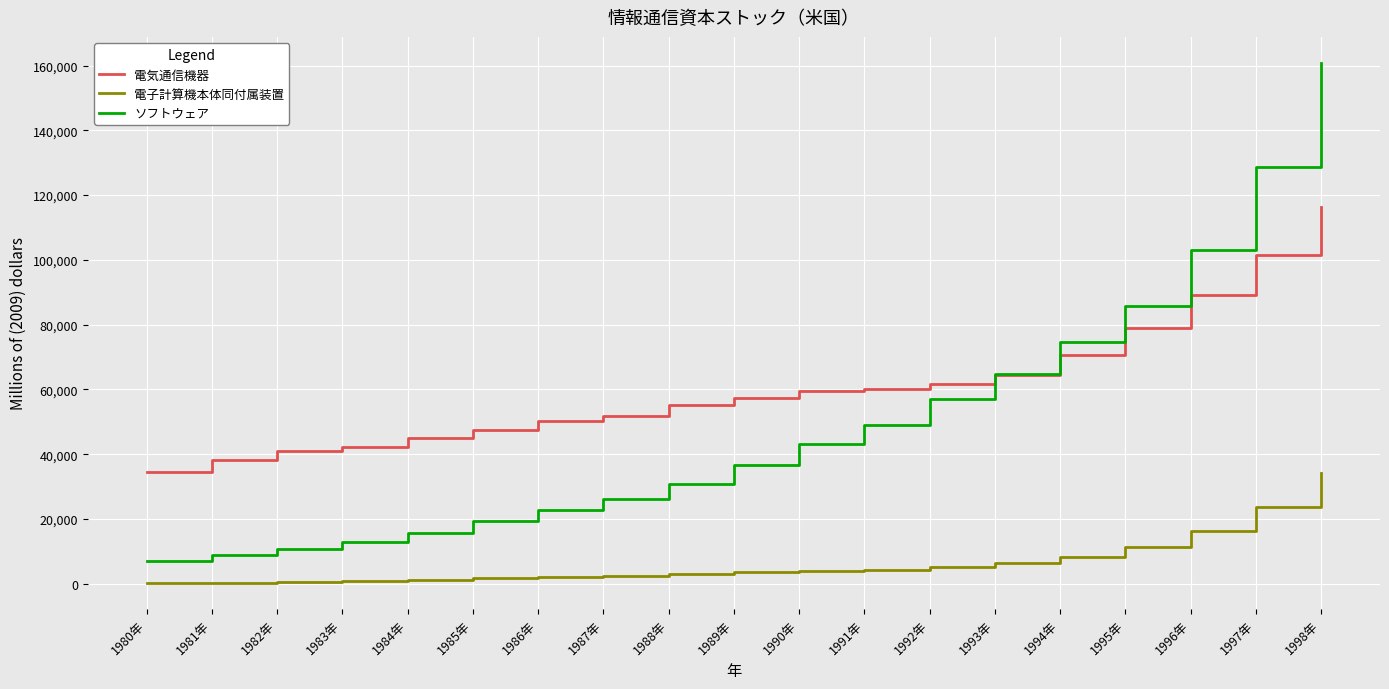

What is the spread (max minus min) of values at 1985年?

45929.5